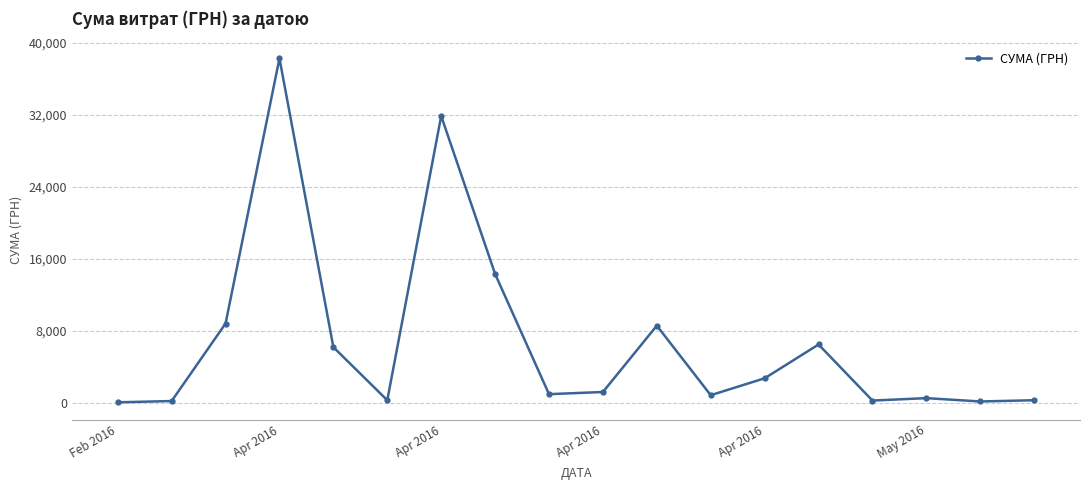

True or false: the data has more than 1 interior local peaks.

True